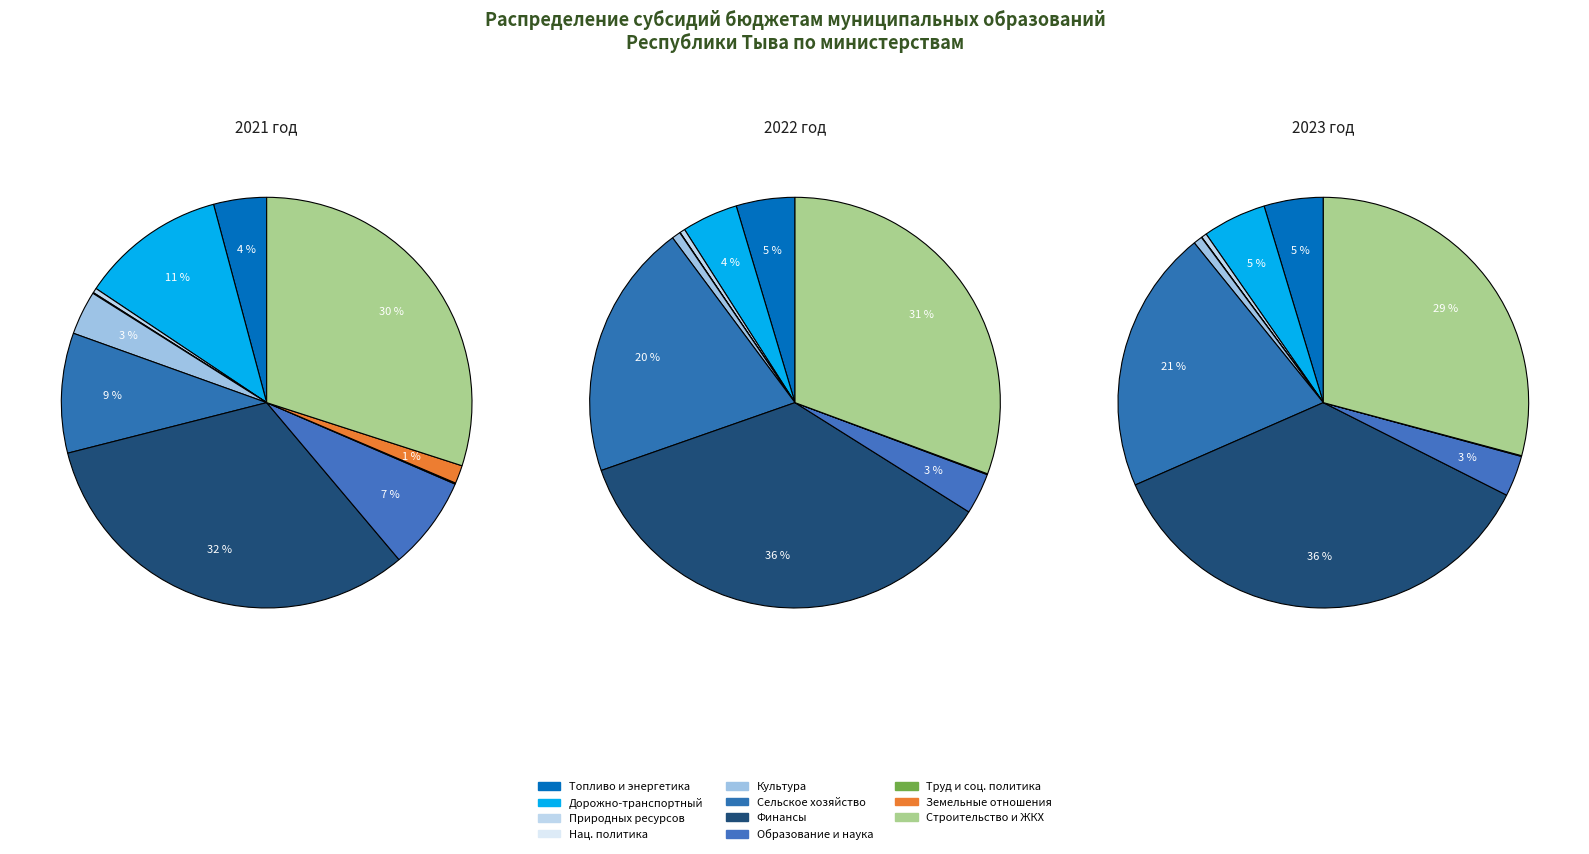

Is 9 the majority of the pie?

No